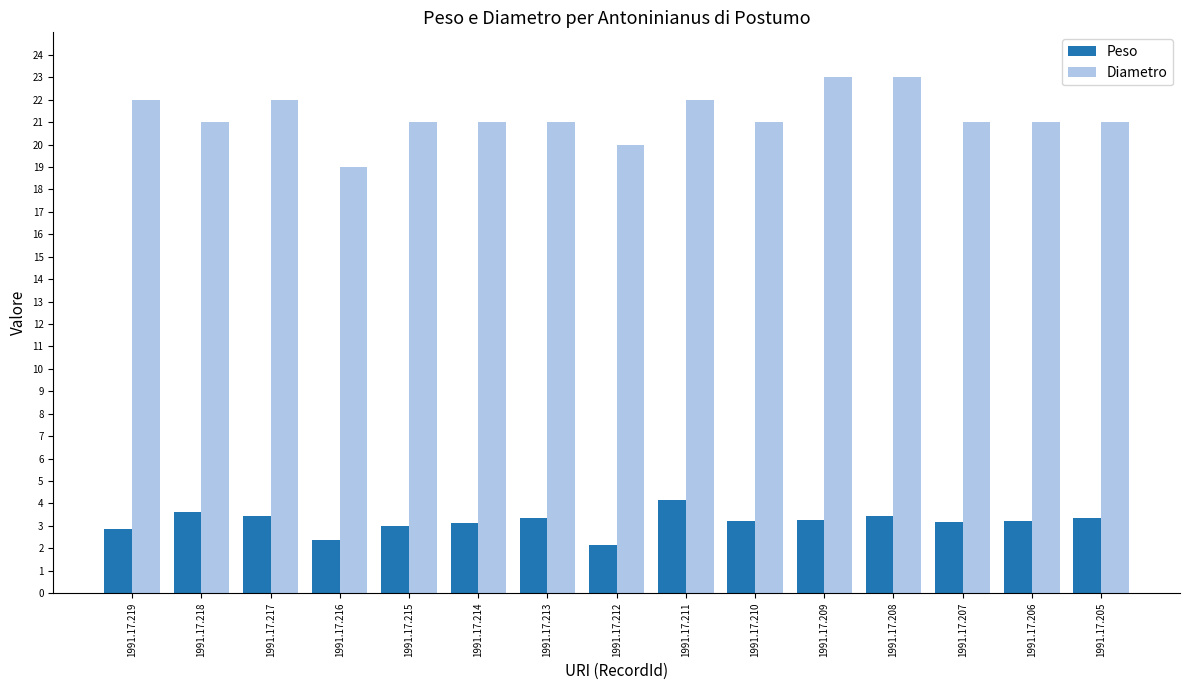

At which label does Peso reach its peak?

1991.17.211